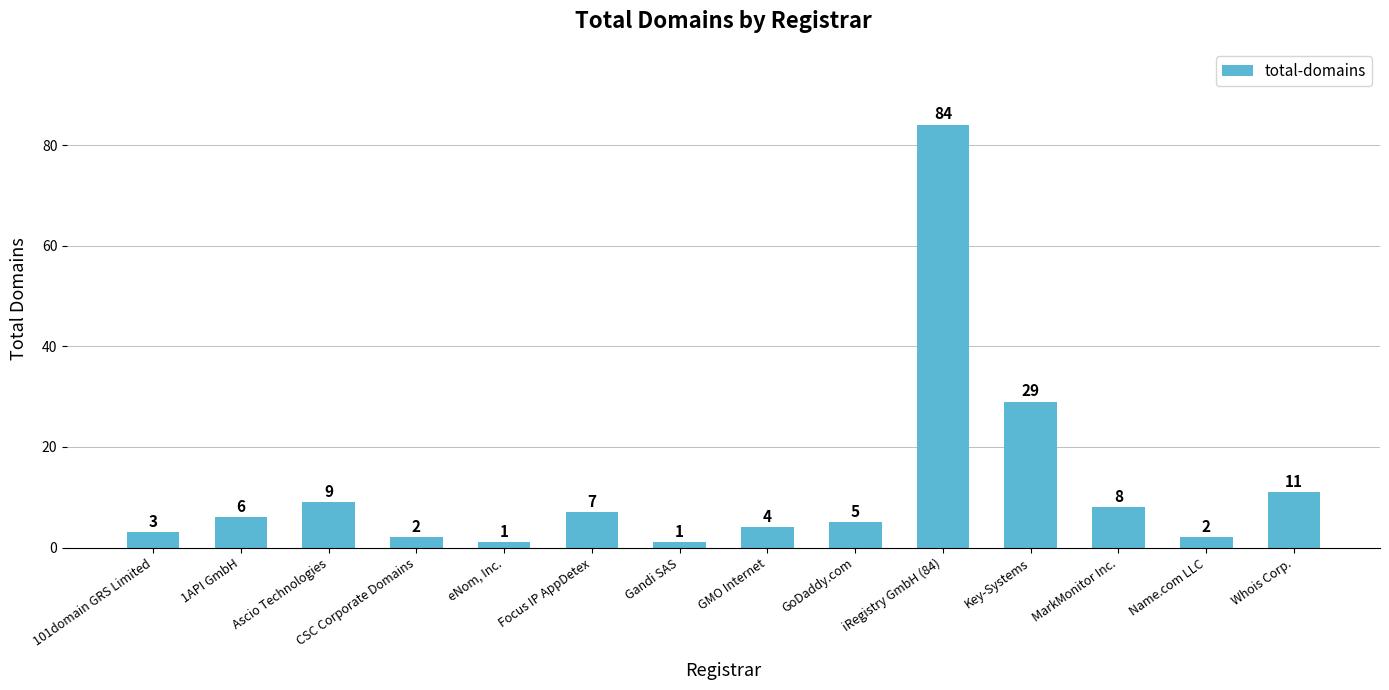

Reading left to right, list all the values displayed in this chart.

3	6	9	2	1	7	1	4	5	84	29	8	2	11